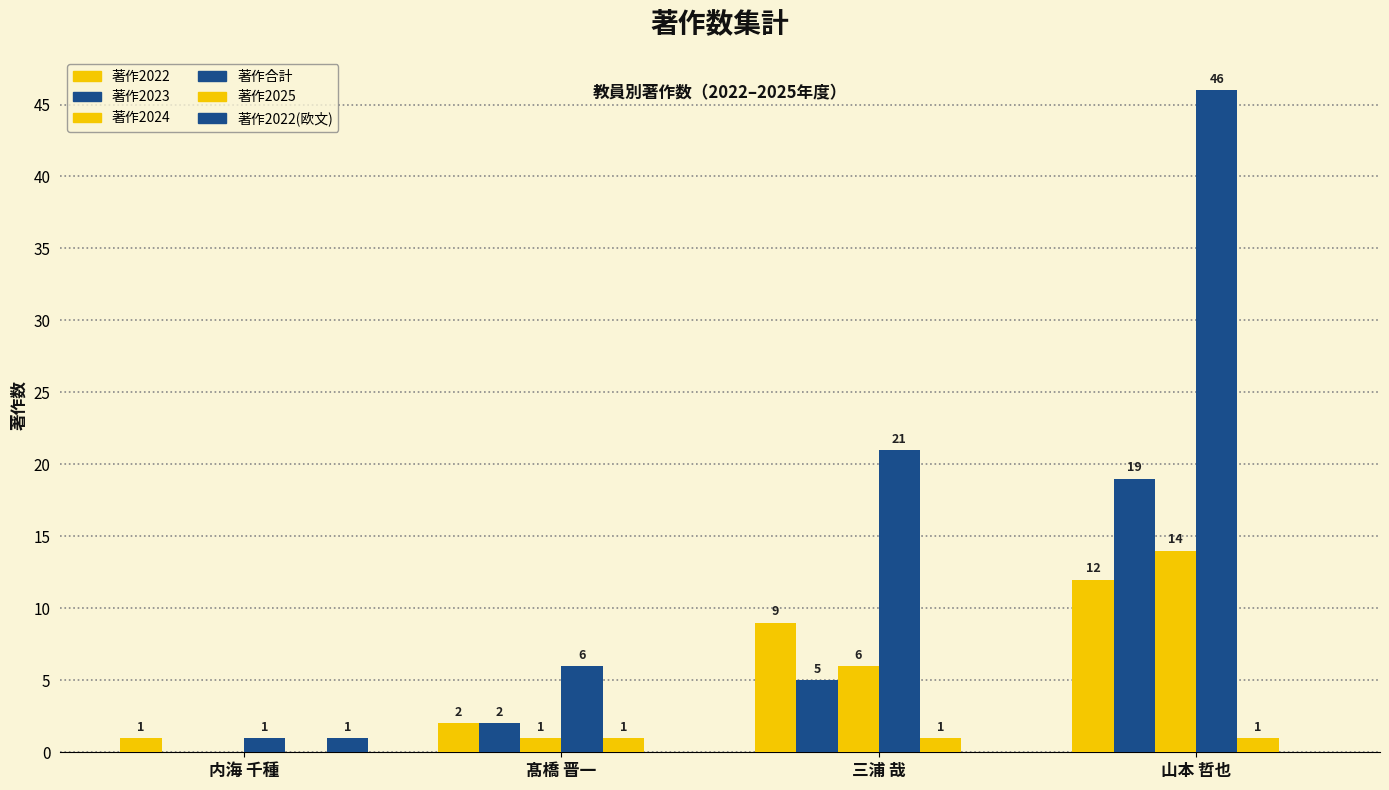

Reading left to right, extract all data points from this chart.

著作2022: 内海 千種=1	髙橋 晋一=2	三浦 哉=9	山本 哲也=12
著作2023: 内海 千種=0	髙橋 晋一=2	三浦 哉=5	山本 哲也=19
著作2024: 内海 千種=0	髙橋 晋一=1	三浦 哉=6	山本 哲也=14
著作合計: 内海 千種=1	髙橋 晋一=6	三浦 哉=21	山本 哲也=46
著作2025: 内海 千種=0	髙橋 晋一=1	三浦 哉=1	山本 哲也=1
著作2022(欧文): 内海 千種=1	髙橋 晋一=0	三浦 哉=0	山本 哲也=0